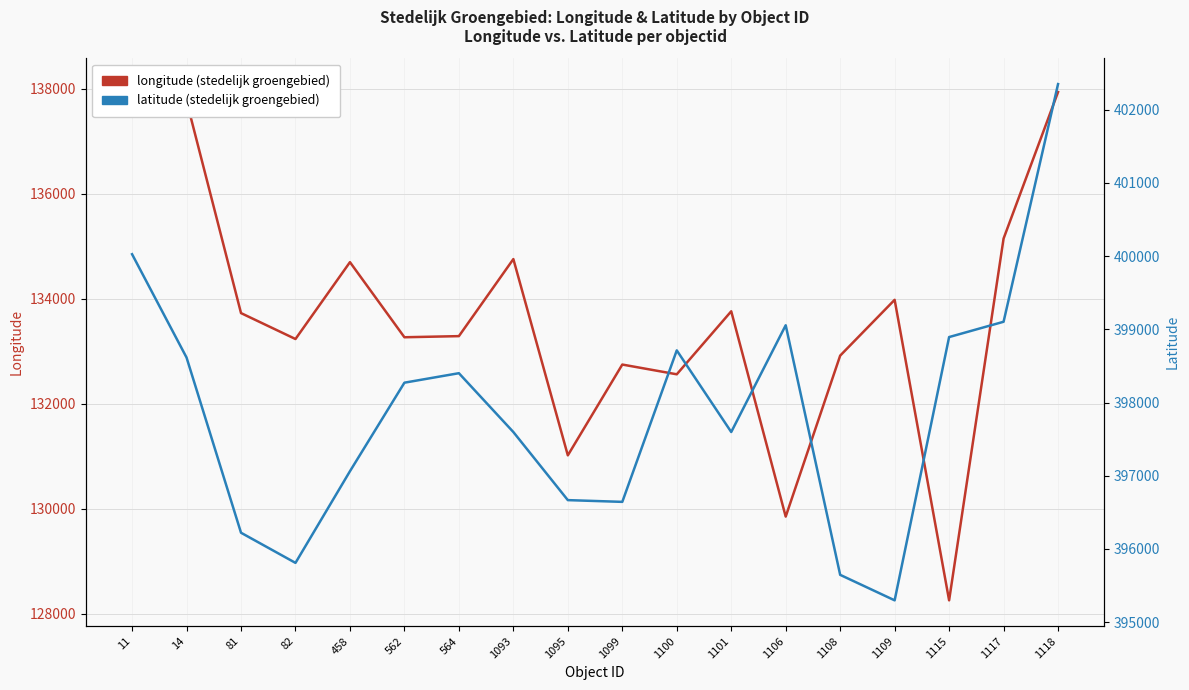

Is it true that latitude equals 396221.8 at 81?

True